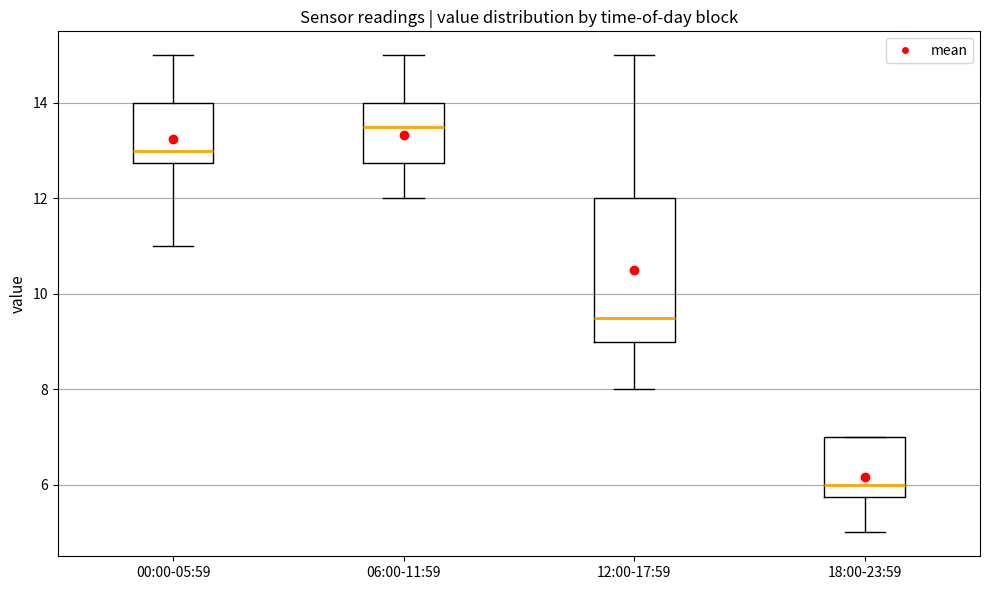

Reading left to right, transcribe this box plot: for each box, give where its median line is, the range the box spans, and where its two whiskers end, as read against the y-axis. The values are not printed on the chart, so give them approximately, as read against the axis.

00:00-05:59: median 13.0, box 12.8 to 14.0, whiskers 11.0 to 15.0
06:00-11:59: median 13.6, box 12.8 to 14.0, whiskers 12.0 to 15.0
12:00-17:59: median 9.6, box 9.0 to 12.0, whiskers 8.0 to 15.0
18:00-23:59: median 6.0, box 5.8 to 7.0, whiskers 5.0 to 7.0